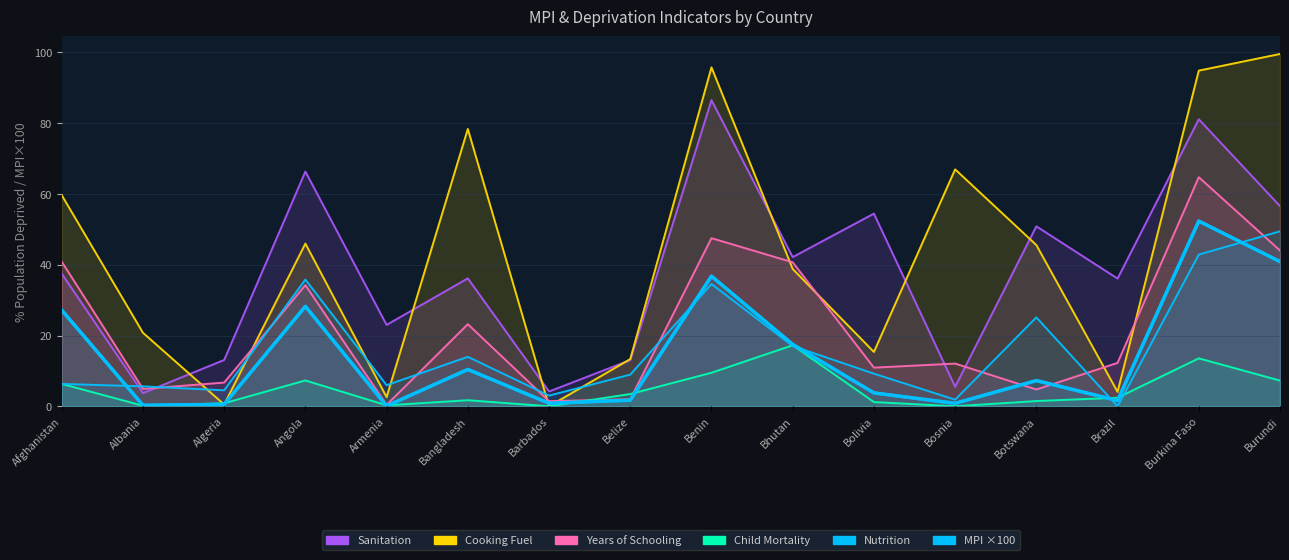

After their last crossing, which series has the higher values: Child Mortality % or Cooking Fuel %?

Cooking Fuel %